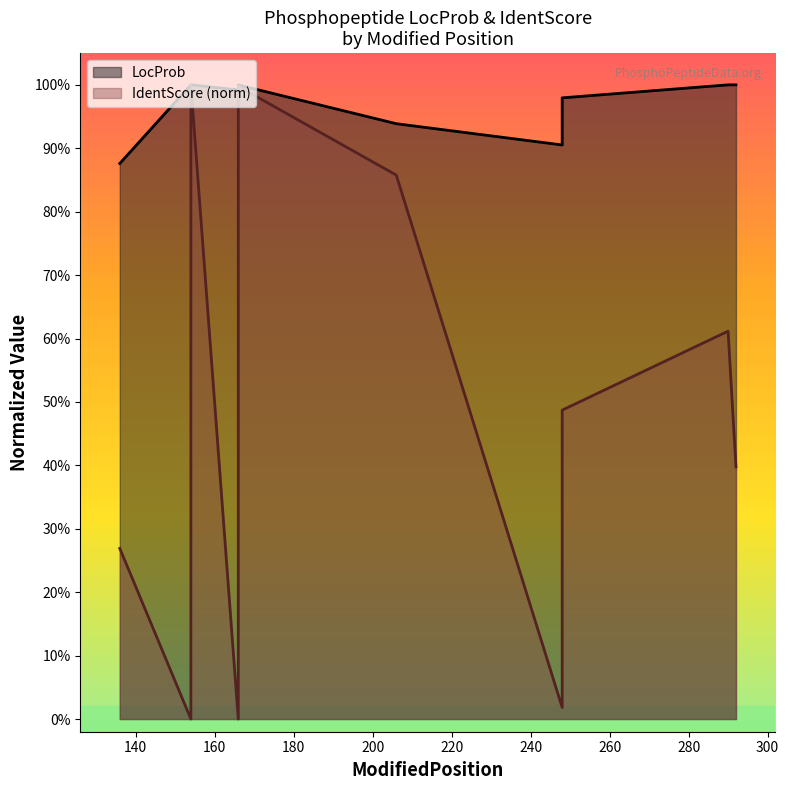

How many lines are shown in the chart?

2